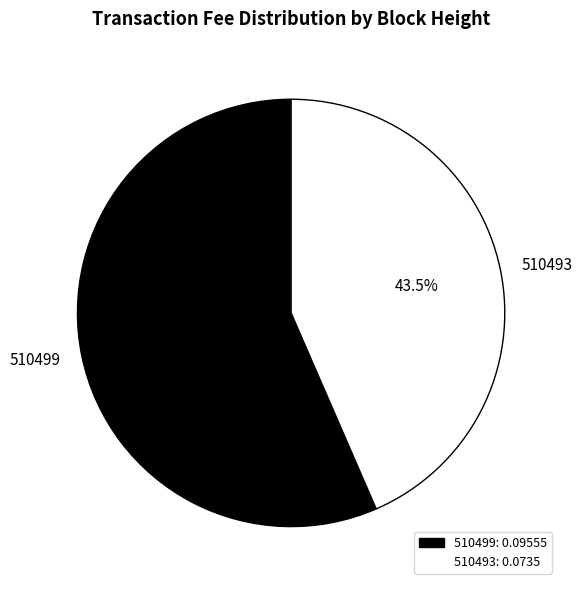

To the nearest percent, what is the average slice percentage?

50%